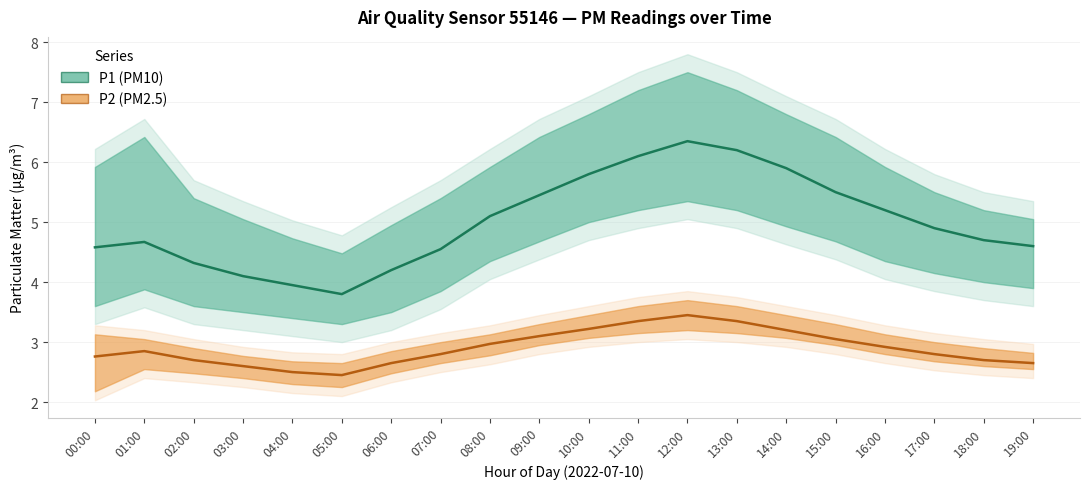

How many lines are shown in the chart?

2